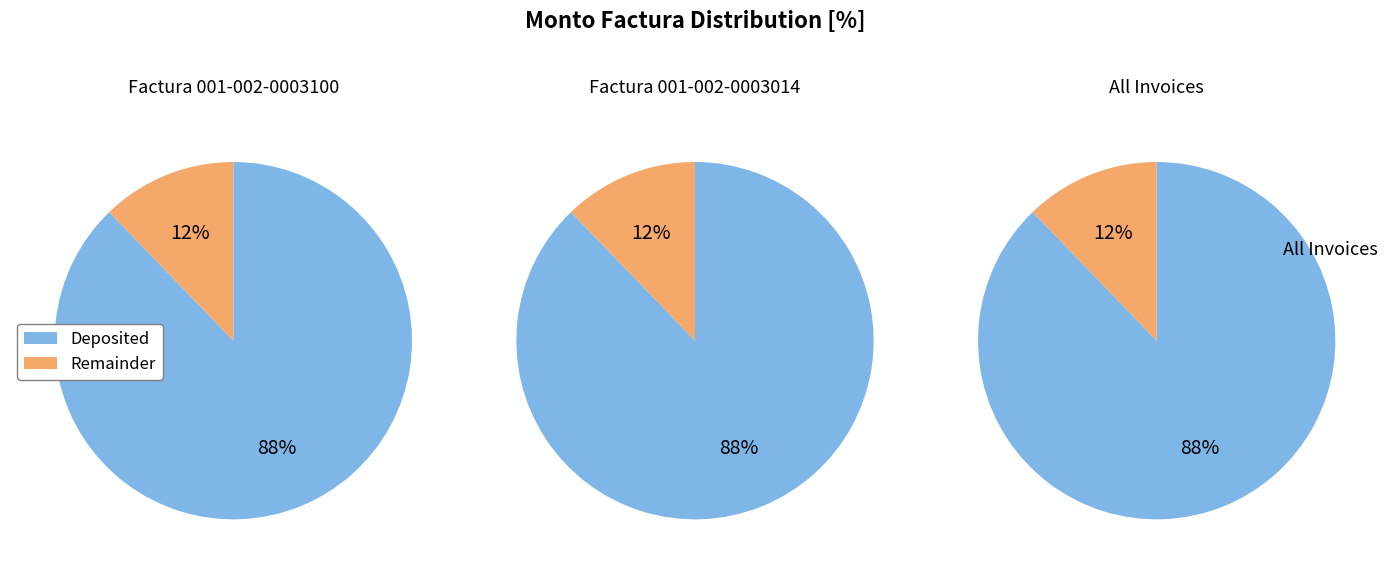

To the nearest percent, what is the combined percentage of 001-002-0003100 and 001-002-0003014?

100%